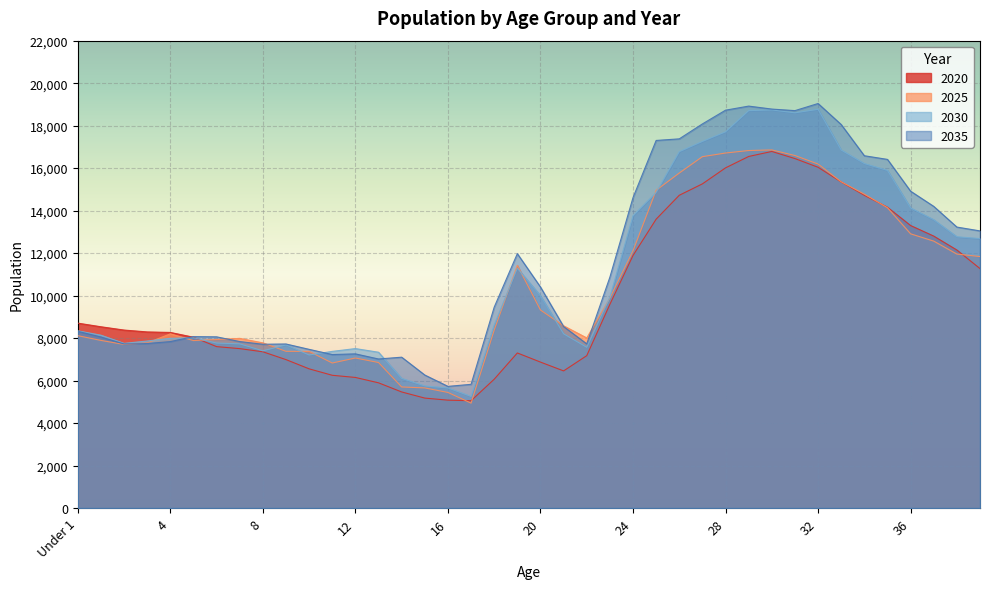

Which has a higher value, 6 or 37?

37